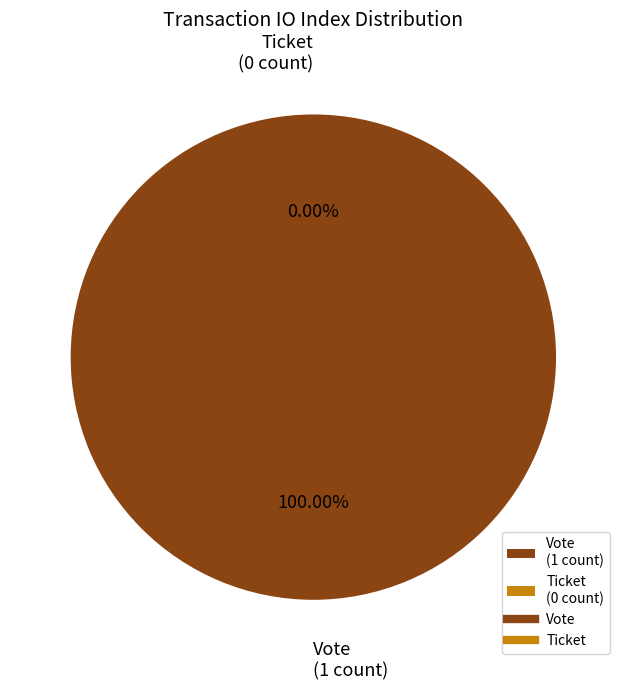

Count the number of slices in the pie.

2